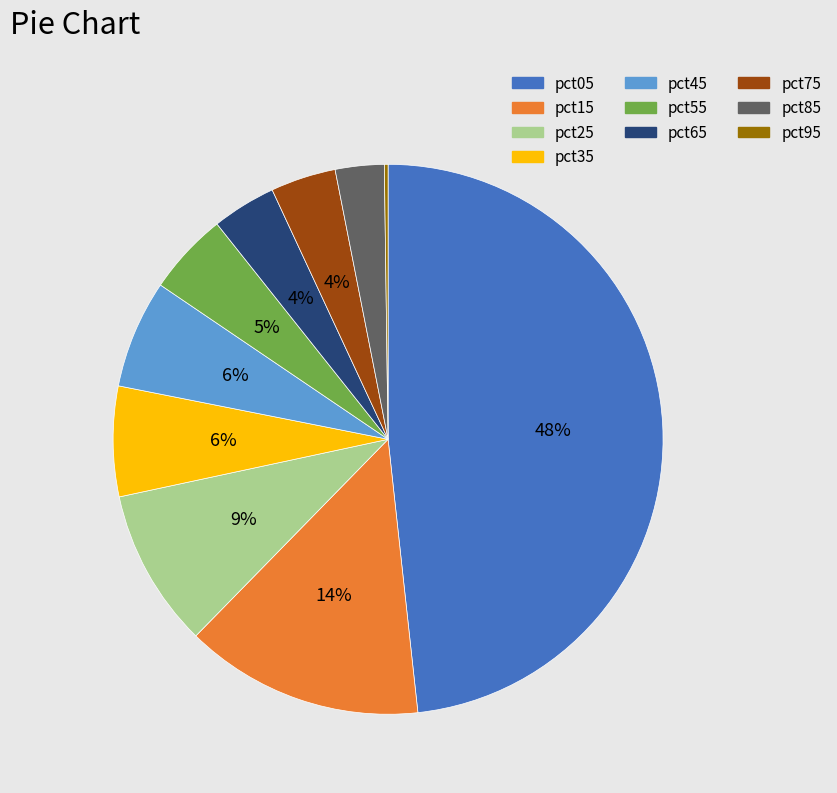

Does pct05 represent more than half of the total?

No